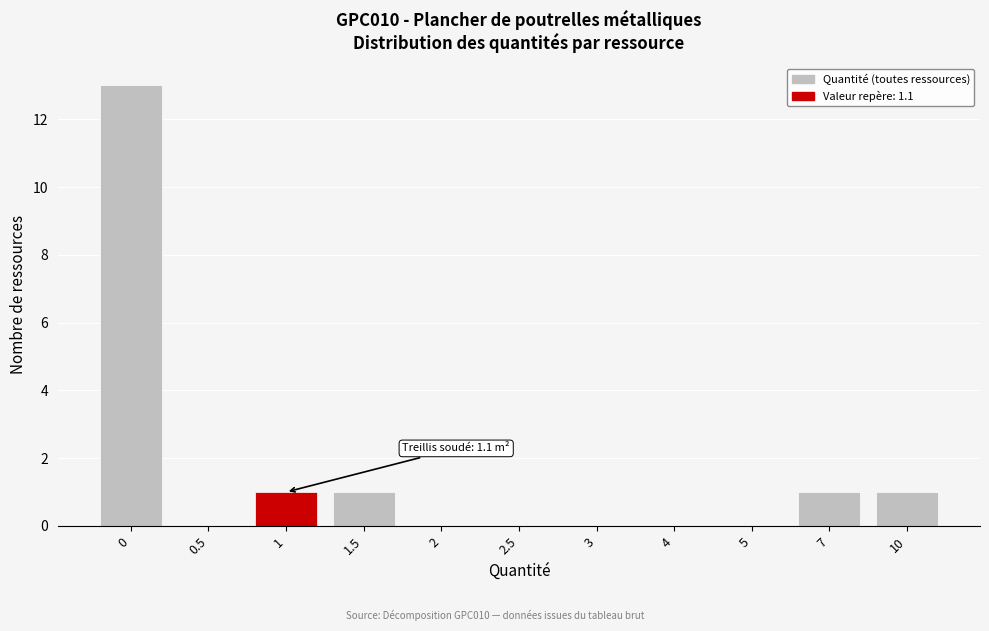

Reading left to right, transcribe all the data shown in this chart.

0=13	0.5=0	1=1	1.5=1	2=0	2.5=0	3=0	4=0	5=0	7=1	10=1